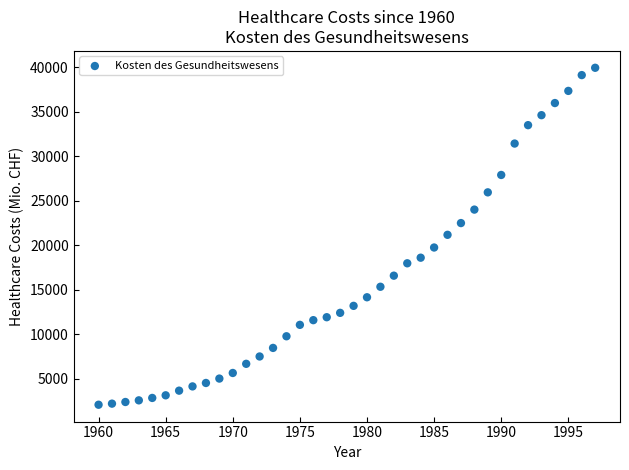

What is the range of Y values (max minus min)?

37889.9